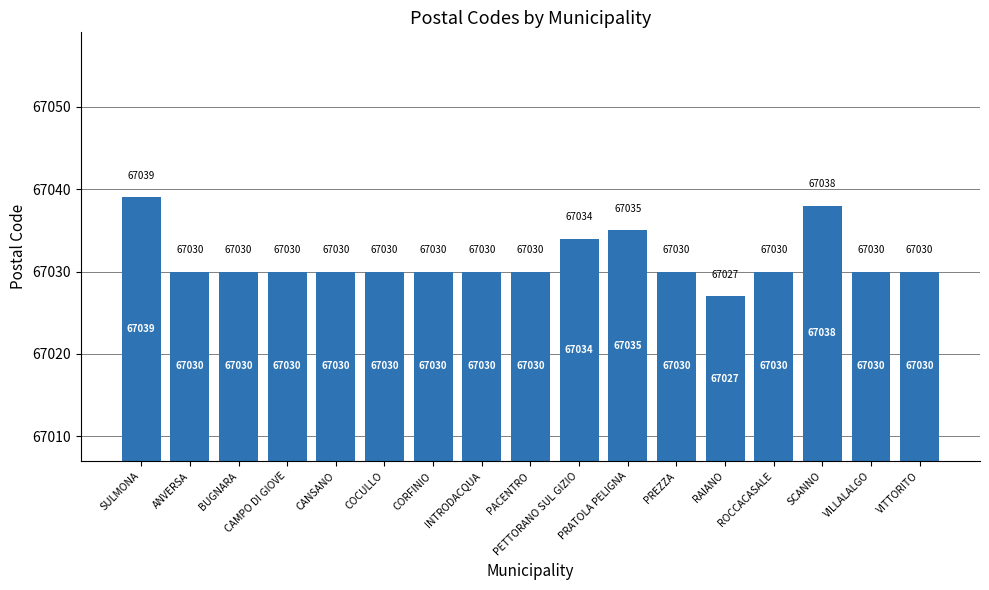

What is the sum of the values at RAIANO and INTRODACQUA?

134057